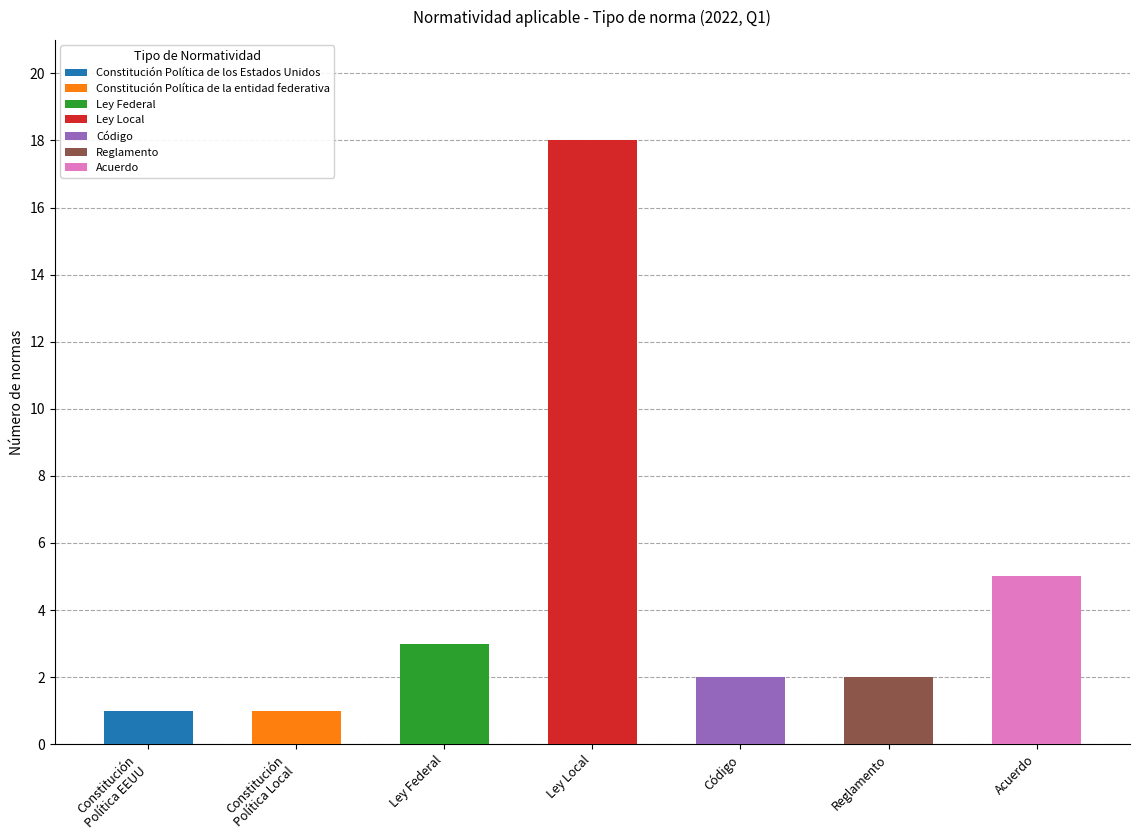

What is the value of the 4th bar from the left?

18